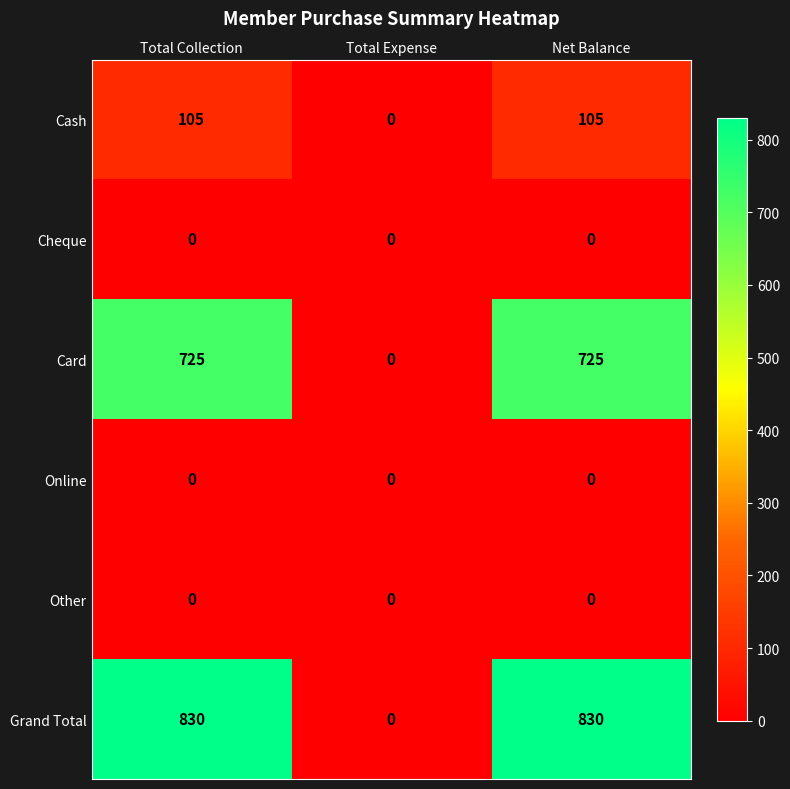

The Online series shows 0 at Net Balance. True or false?

True